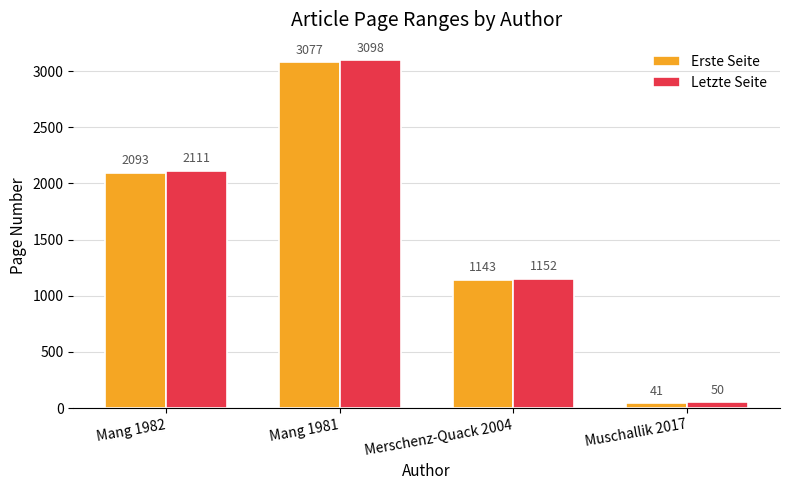

How many Letzte Seite values are between 1152 and 3098?

3